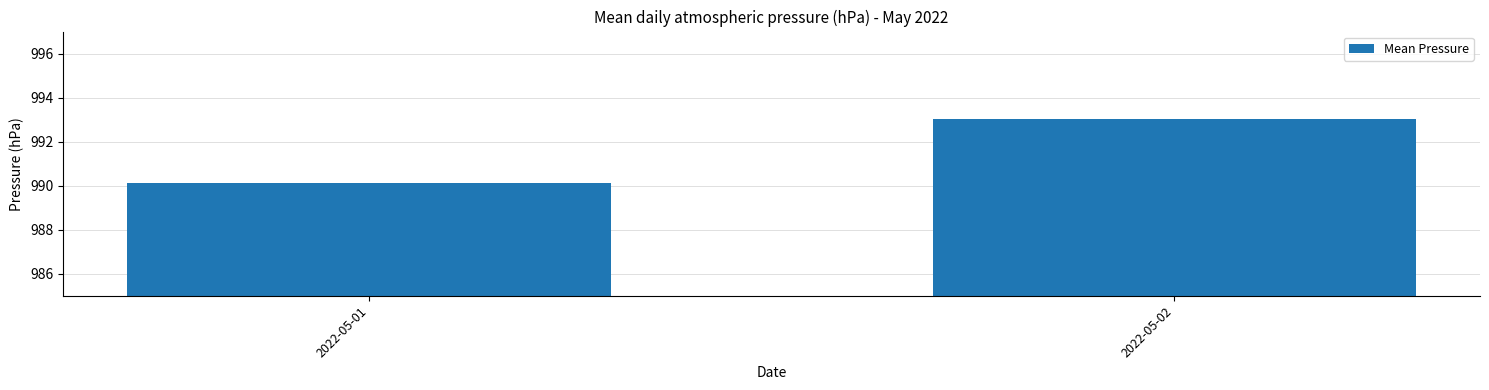

Does the chart contain any negative values?

No